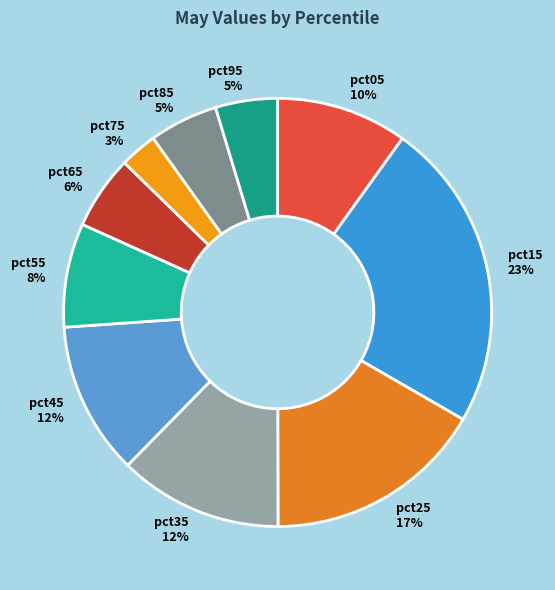

True or false: pct05 accounts for 5% of the total.

False